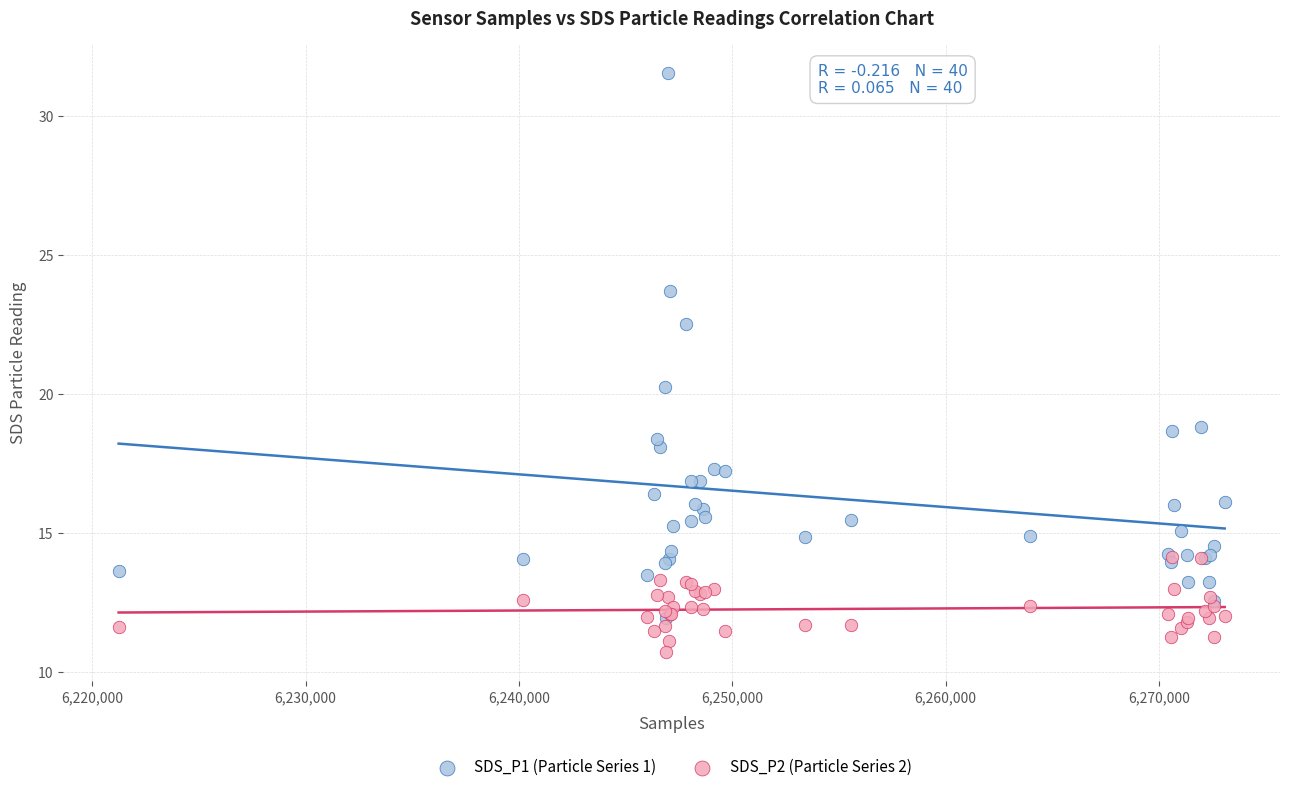

Across all series, what Y value is closest to 21?

20.3